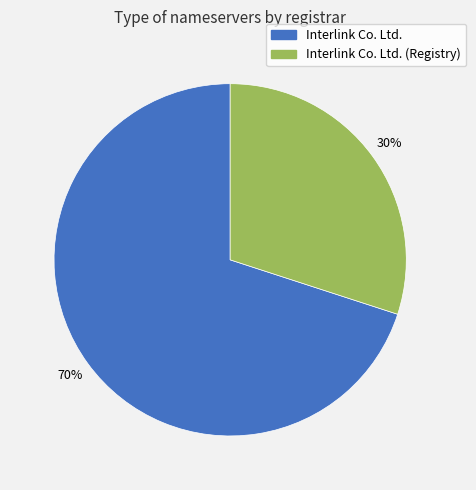

To the nearest percent, what is the difference between the largest and smallest slice percentages?

40%